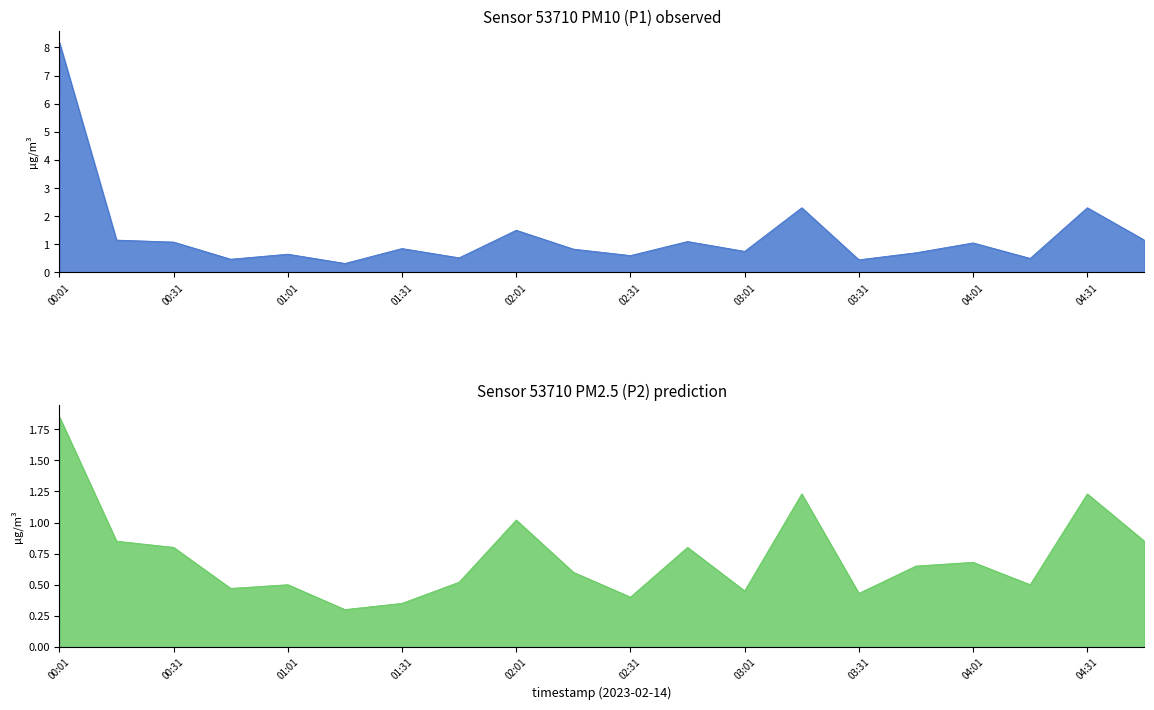

The P2 series shows 0.2 at 02:16. True or false?

False